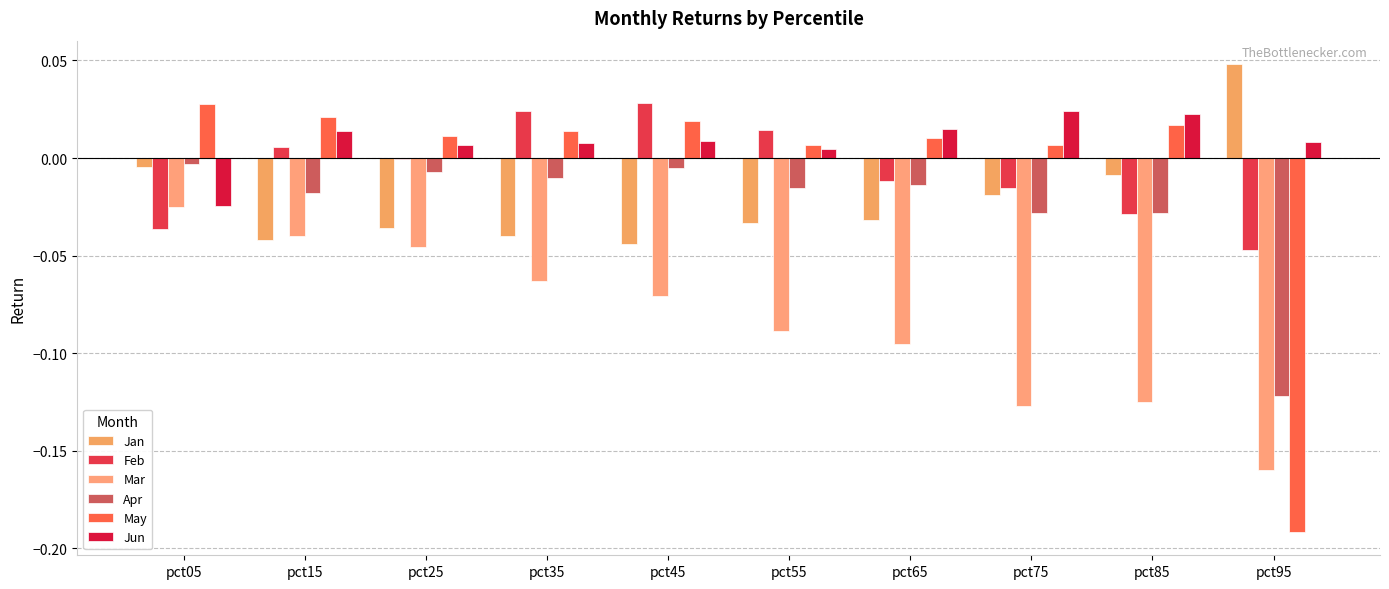

How many positive values does the May series have?

9